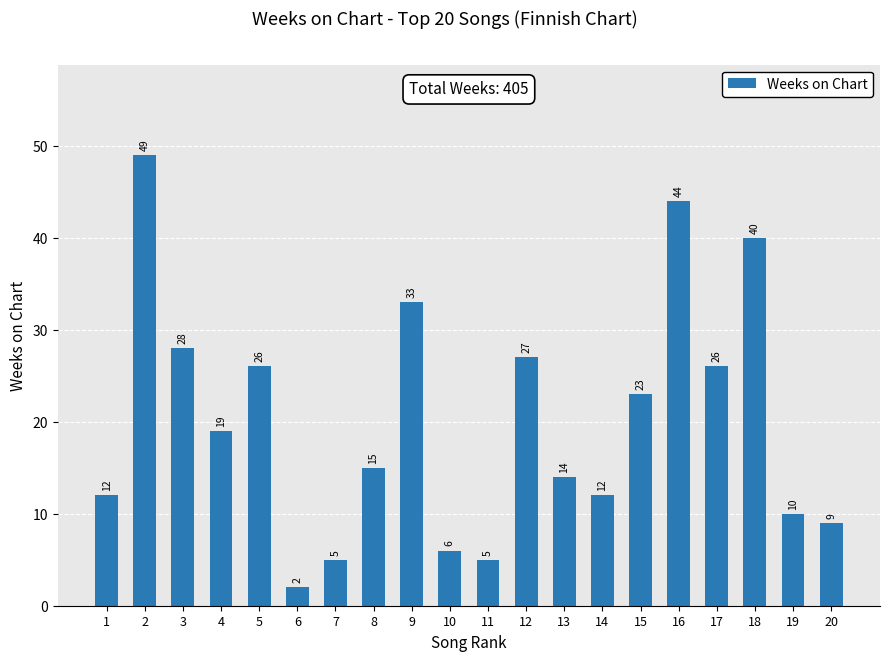

What is the difference between the second highest and minimum values?

42